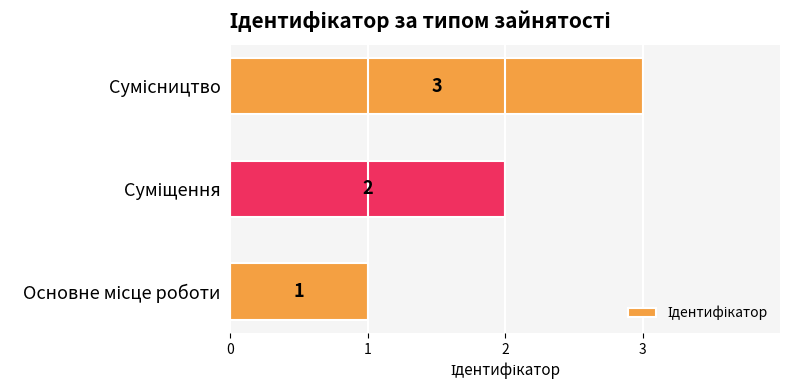

Count the values in the range 1 to 3.

3